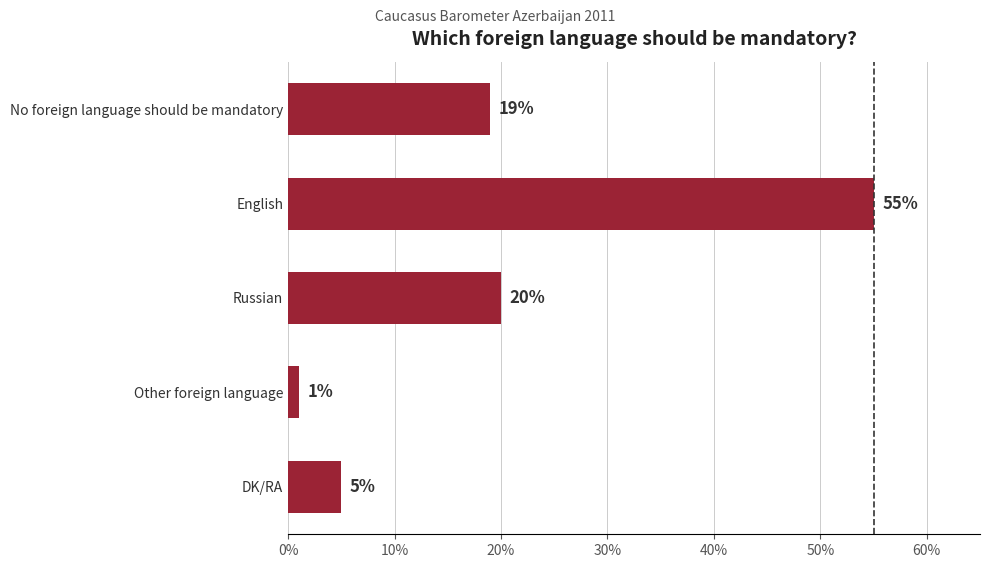

Reading top to bottom, what are all the values shown in this chart?

19	55	20	1	5